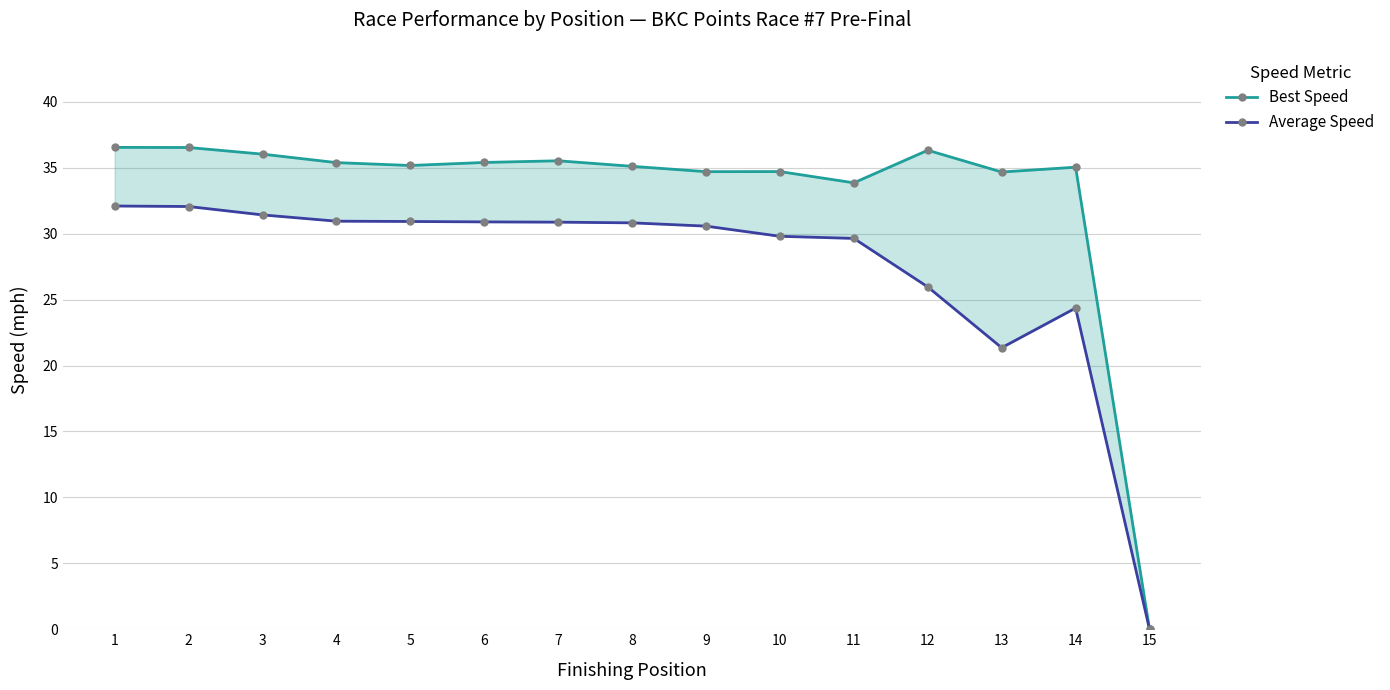

Which category has the lowest value in the Best Speed series?

15